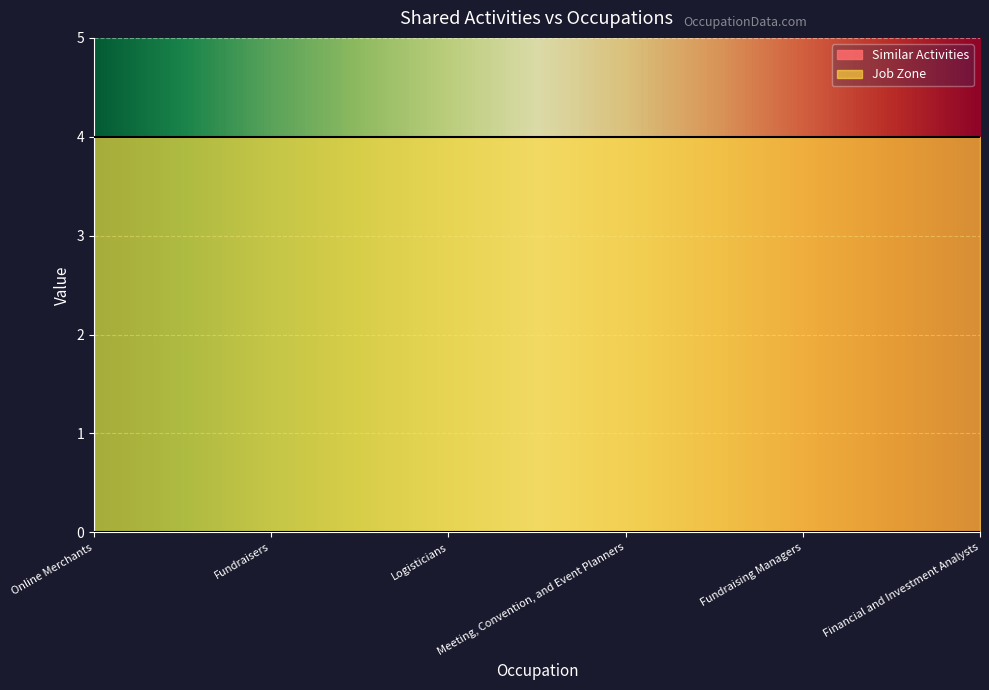

Reading left to right, list all the values displayed in this chart.

Similar Activities: 0	0	0	0	0	0
Job Zone: 4	4	4	4	4	4